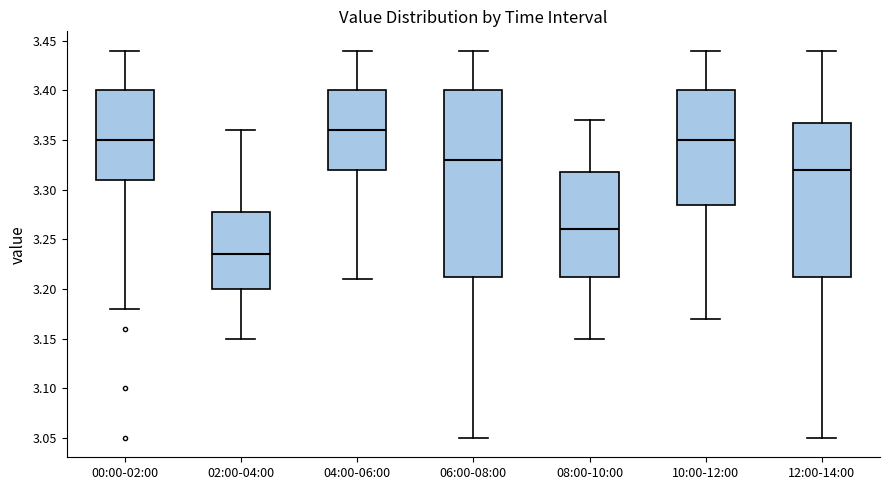

Where does the upper whisker of the box for 00:00-02:00 end on the y-axis? The values are not printed on the chart, so give them approximately, as read against the axis.

3.440